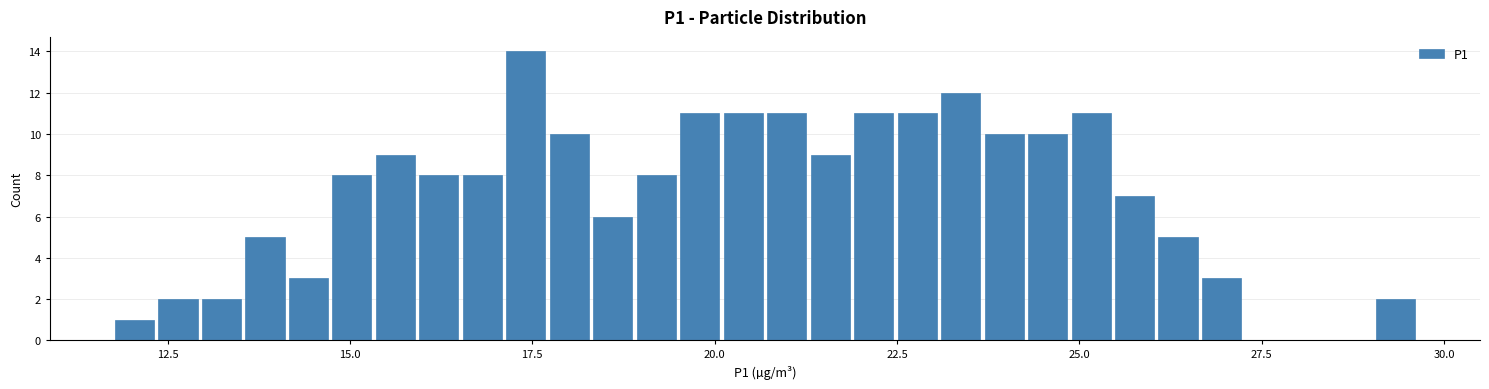

Around what value on the x-axis is the tallest bar? Give the approximate position of its centre, as read against the axis.

17.5